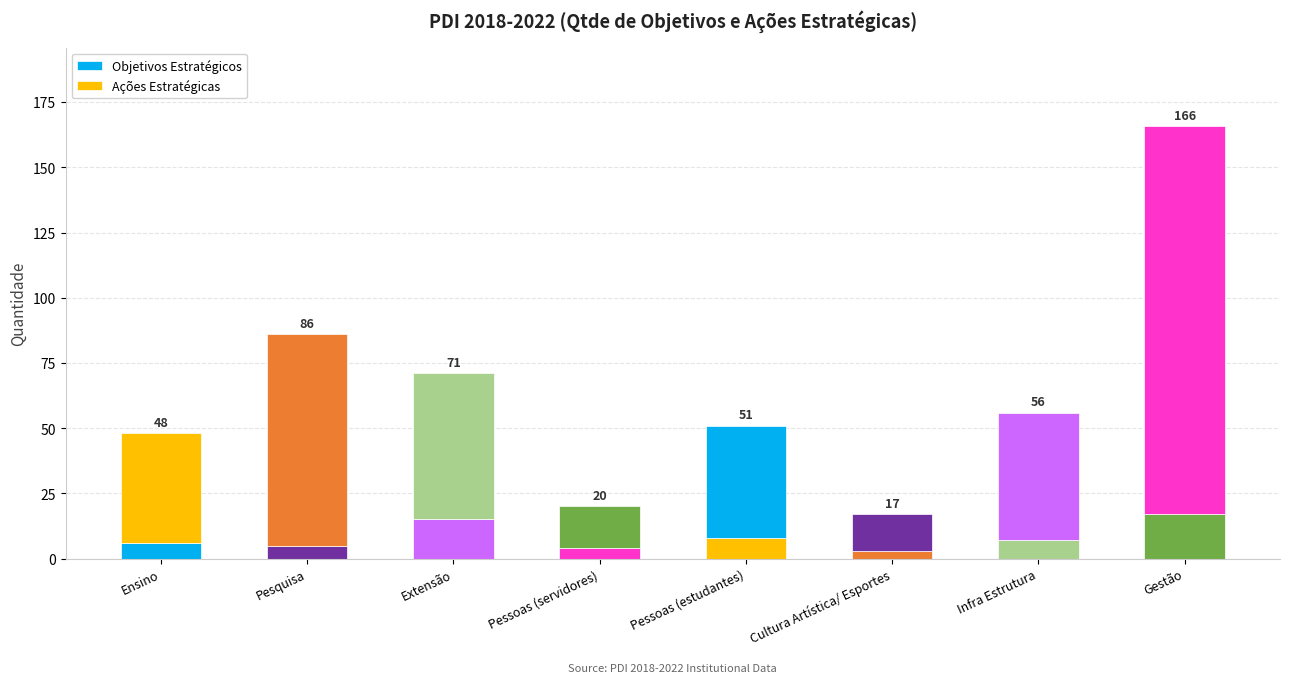

How many bars are there in total?

8